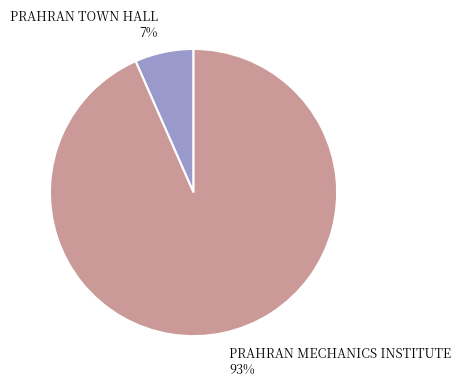

Approximately how many times larger is the value at PRAHRAN TOWN HALL compared to PRAHRAN MECHANICS INSTITUTE?

0.1